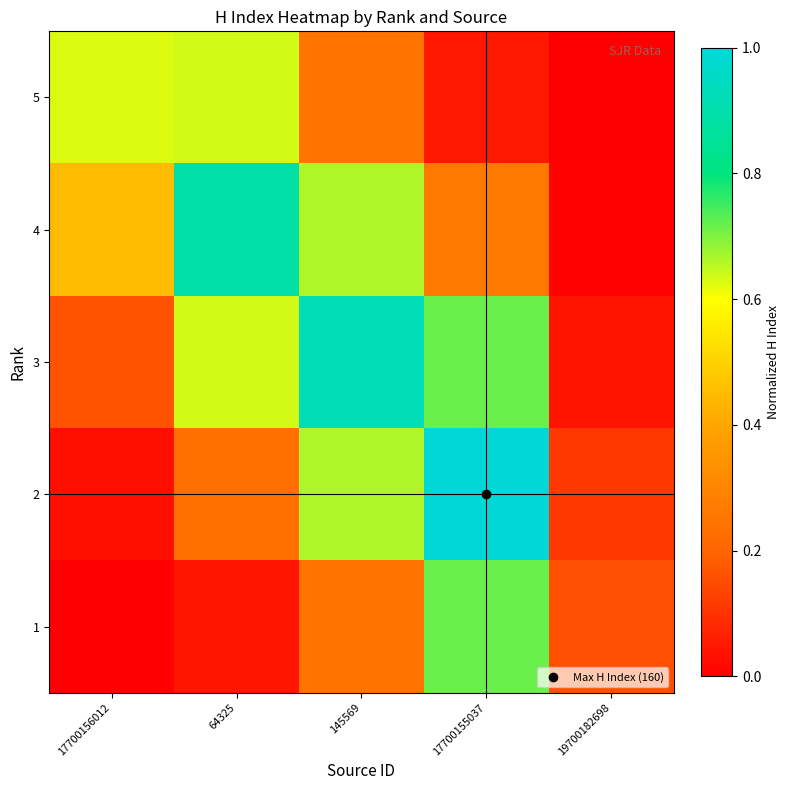

List the series in order of their peak value, lowest first.

5, 1, 4, 3, 2